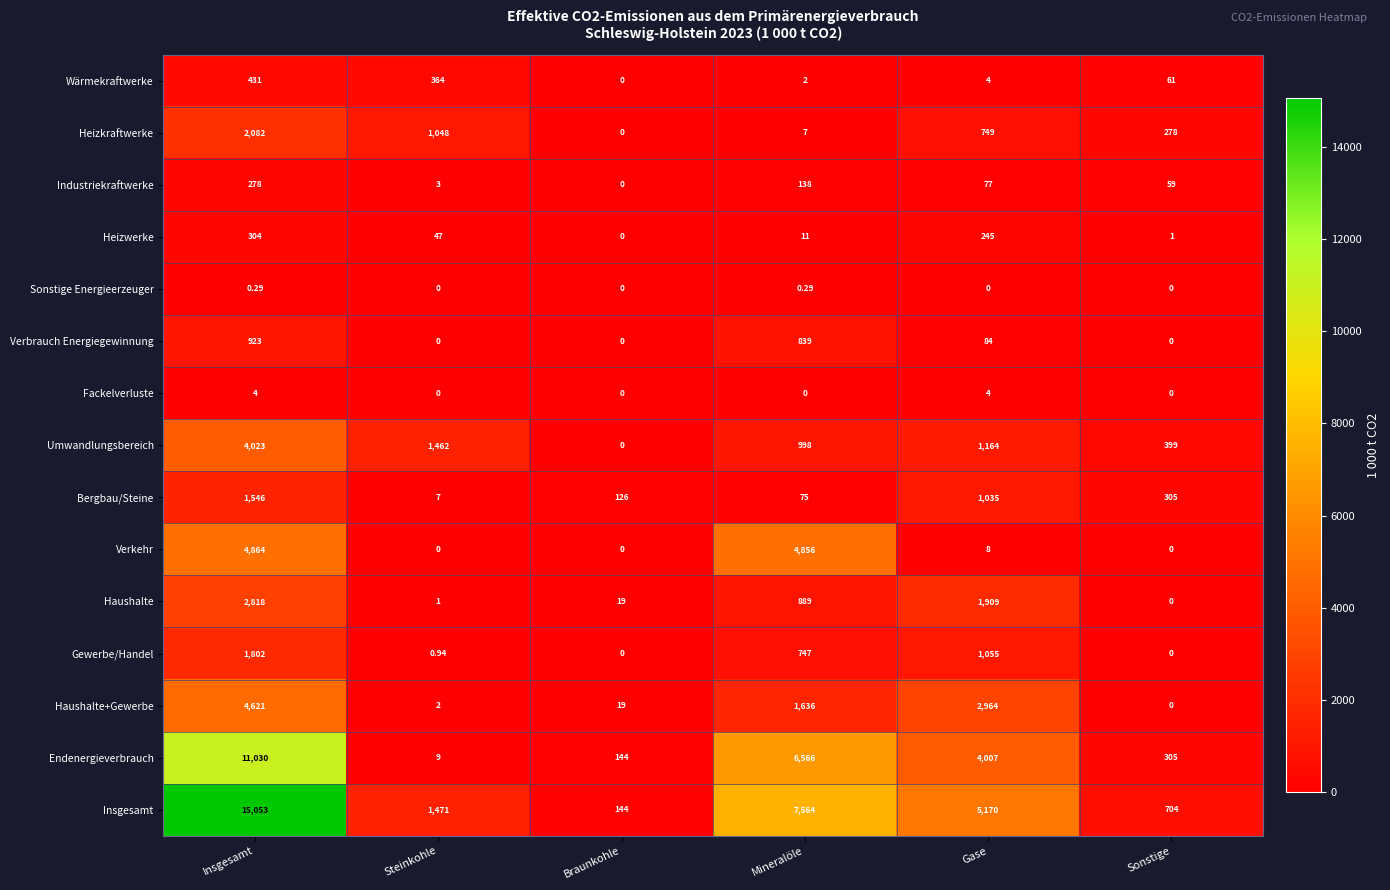

List the series in order of their peak value, highest first.

Insgesamt, Endenergieverbrauch, Verkehr, Haushalte+Gewerbe, Umwandlungsbereich, Haushalte, Heizkraftwerke, Gewerbe/Handel, Bergbau/Steine, Verbrauch Energiegewinnung, Wärmekraftwerke, Heizwerke, Industriekraftwerke, Fackelverluste, Sonstige Energieerzeuger